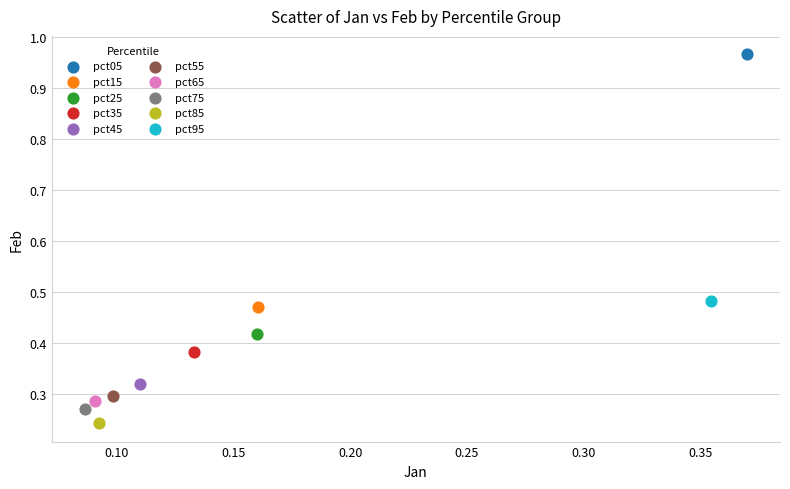

What are all the series names shown in the legend?

pct05, pct15, pct25, pct35, pct45, pct55, pct65, pct75, pct85, pct95